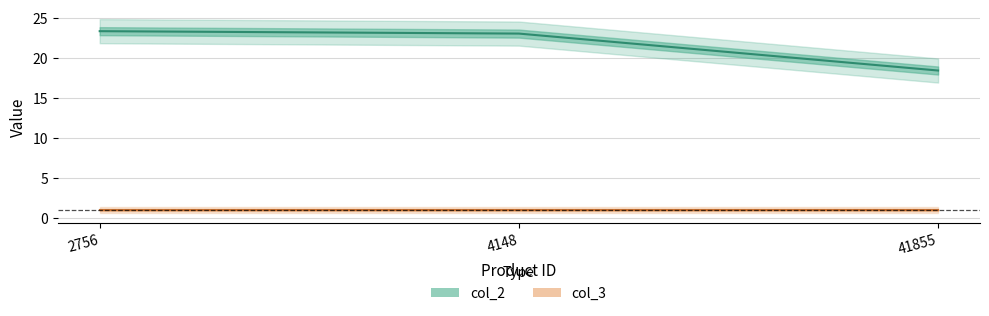

Reading left to right, list all the values displayed in this chart.

23.3	23.0	18.4